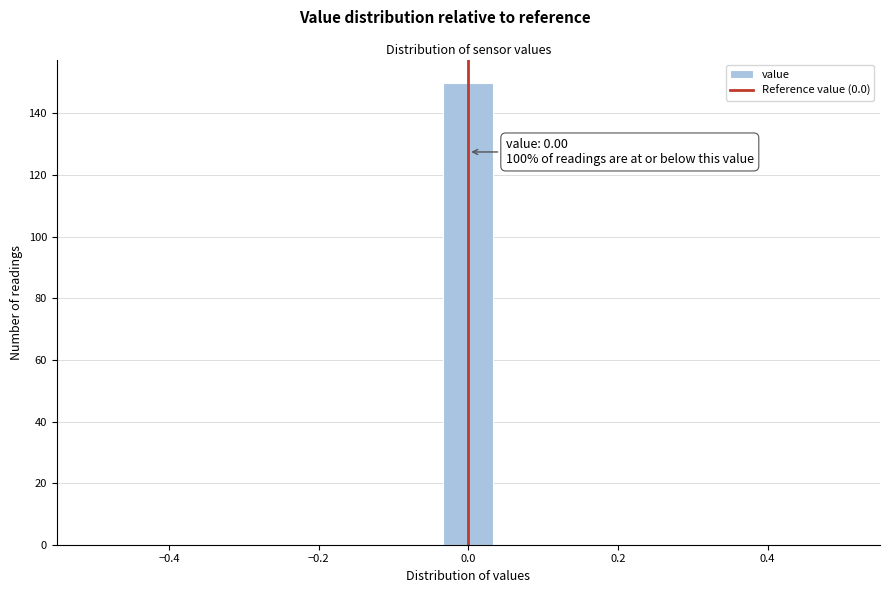

Around what value on the x-axis is the tallest bar? Give the approximate position of its centre, as read against the axis.

0.00